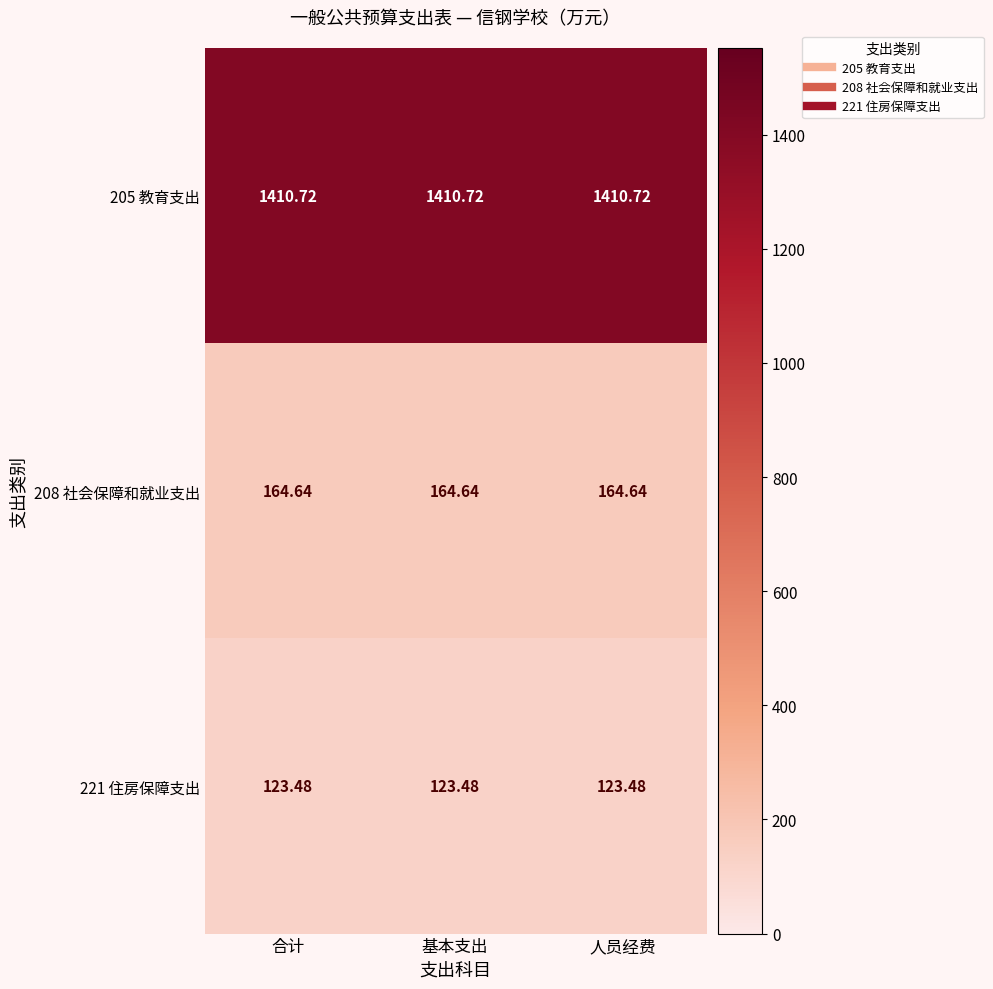

What is the smallest value displayed?

123.5